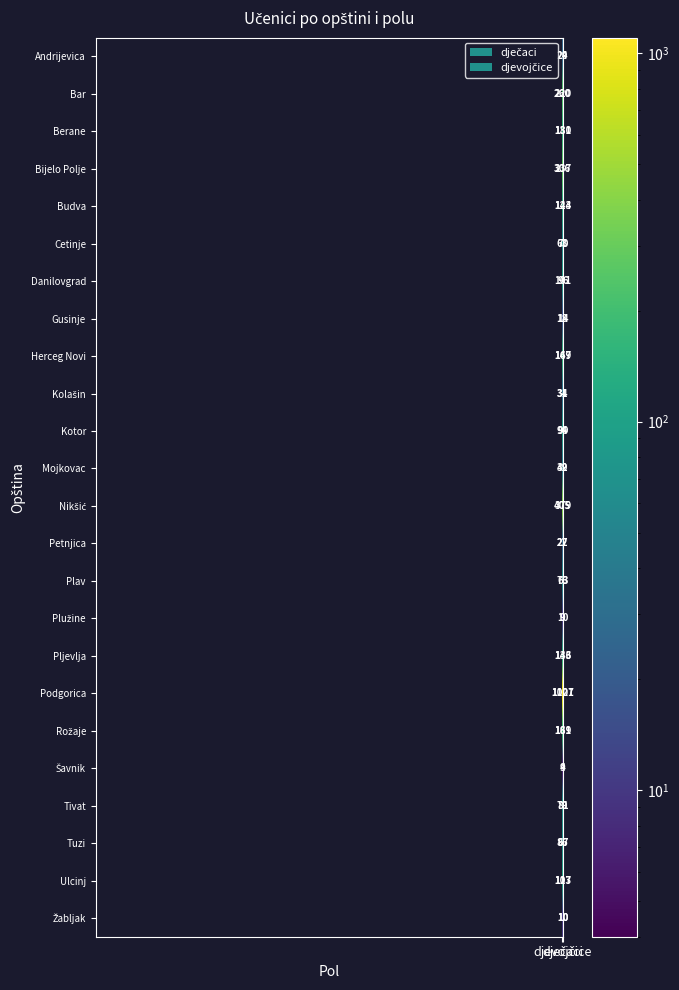

What is the difference between the maximum and minimum values in the Danilovgrad series?

5